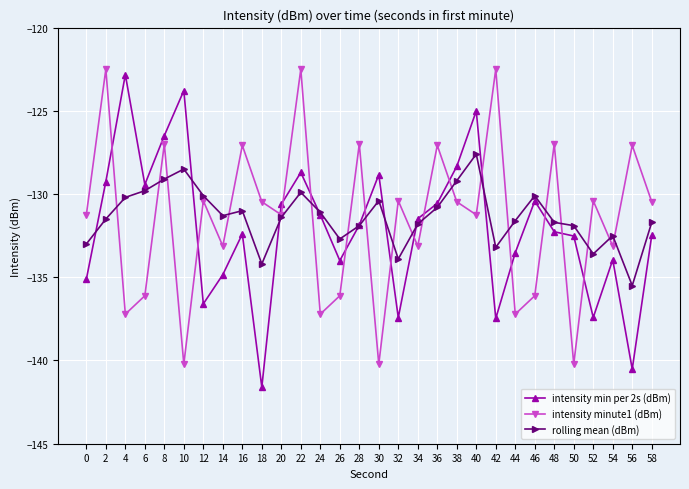

List the series in order of their overall mean, lowest first.

intensity min per 2s (dBm), intensity minute1 (dBm), rolling mean (dBm)